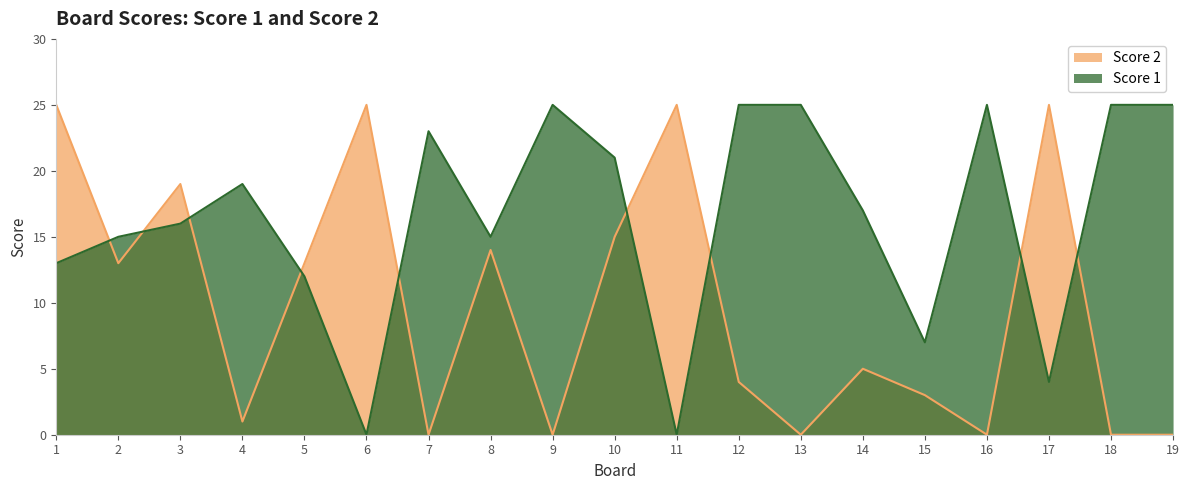

Reading right to left, transcribe all the data shown in this chart.

Score 1: 19=25	18=25	17=4	16=25	15=7	14=17	13=25	12=25	11=0	10=21	9=25	8=15	7=23	6=0	5=12	4=19	3=16	2=15	1=13
Score 2: 19=0	18=0	17=25	16=0	15=3	14=5	13=0	12=4	11=25	10=15	9=0	8=14	7=0	6=25	5=13	4=1	3=19	2=13	1=25